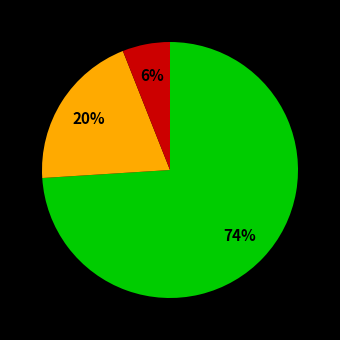

Does any single category account for the majority?

Yes